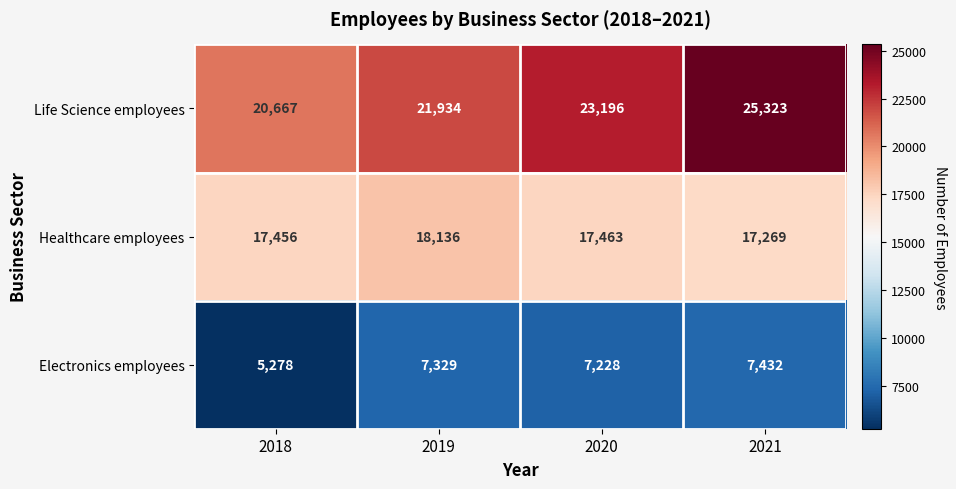

Rank the series at 2020 from lowest to highest value.

Electronics employees, Healthcare employees, Life Science employees